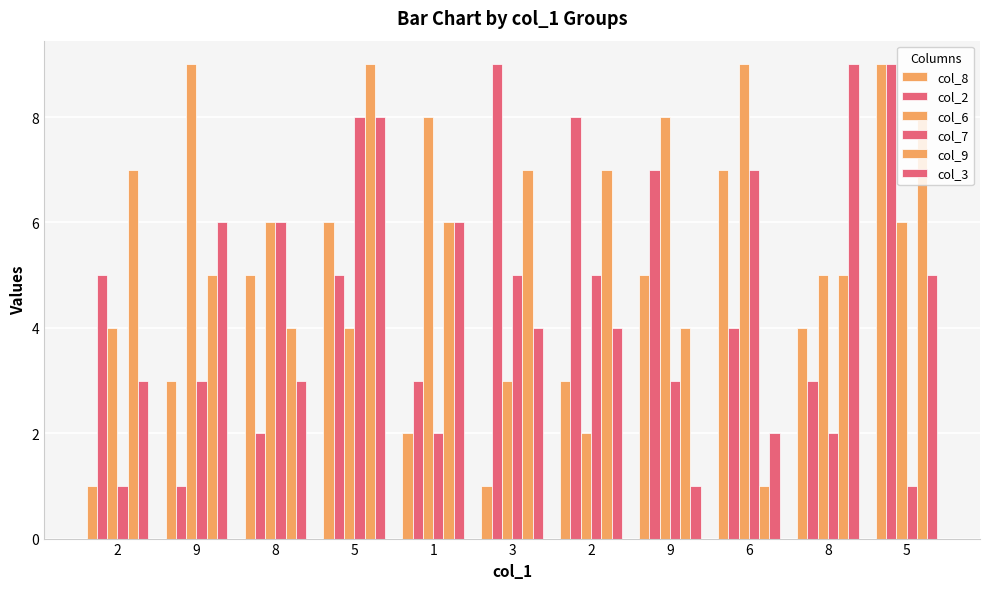

List the labels in order of col_3 value, smallest first.

9, 6, 2, 8, 3, 2, 5, 9, 1, 5, 8